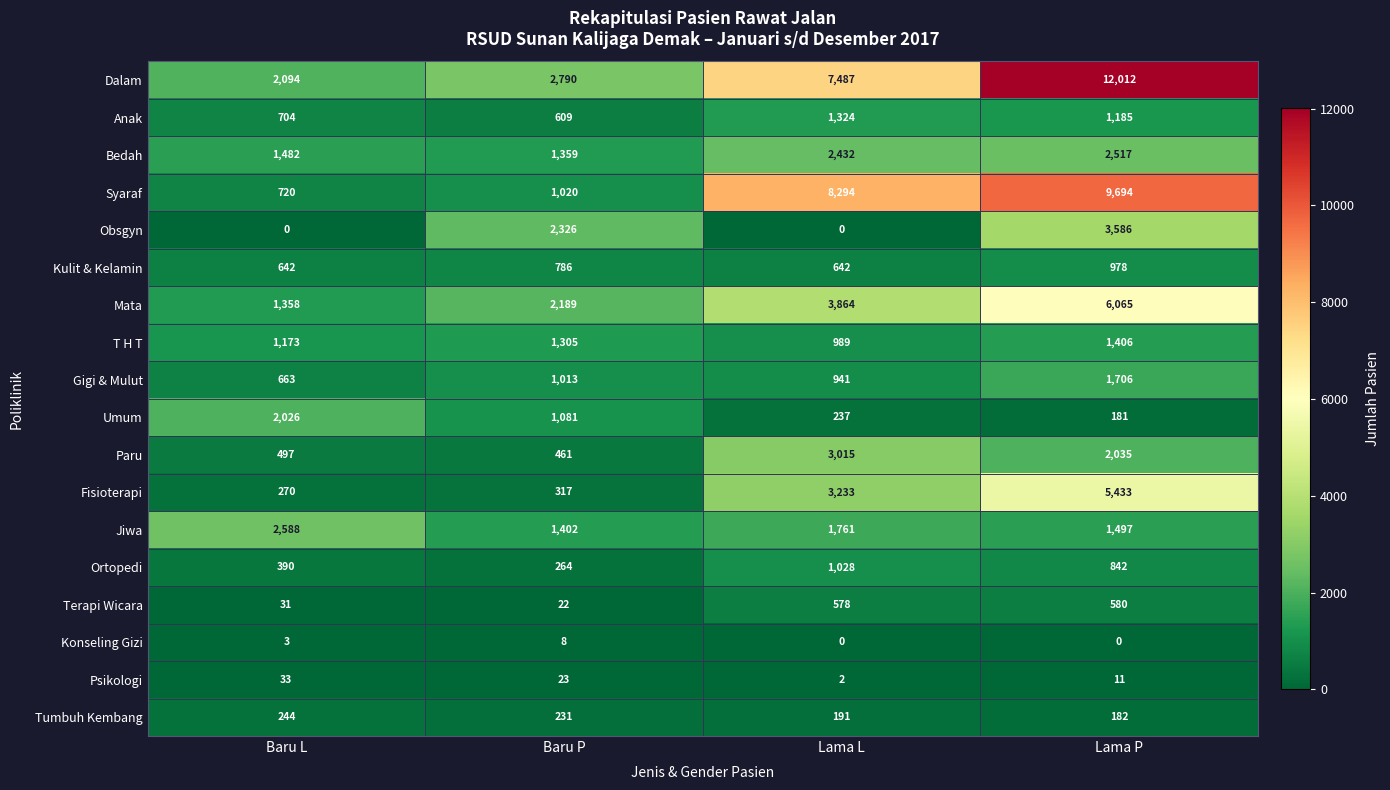

Which series has the largest range (max minus min)?

Dalam